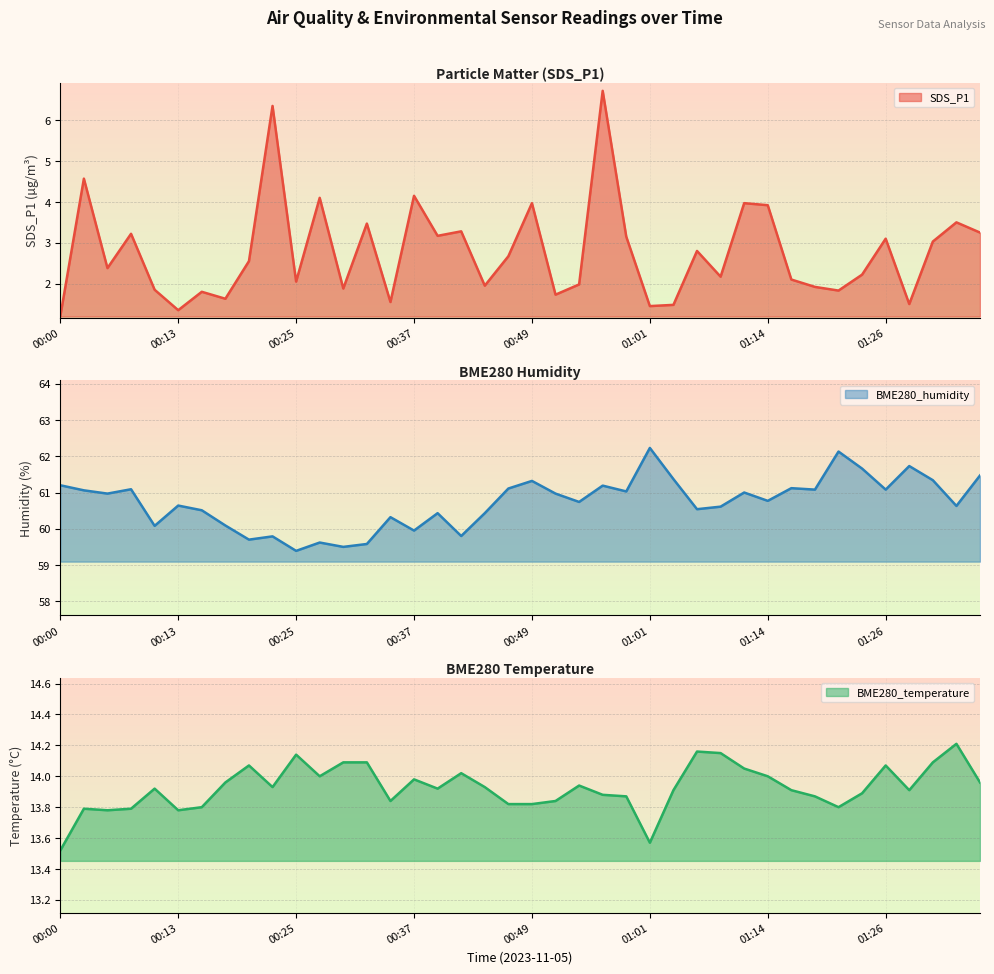

Which series has the largest total across all categories?

BME280_humidity